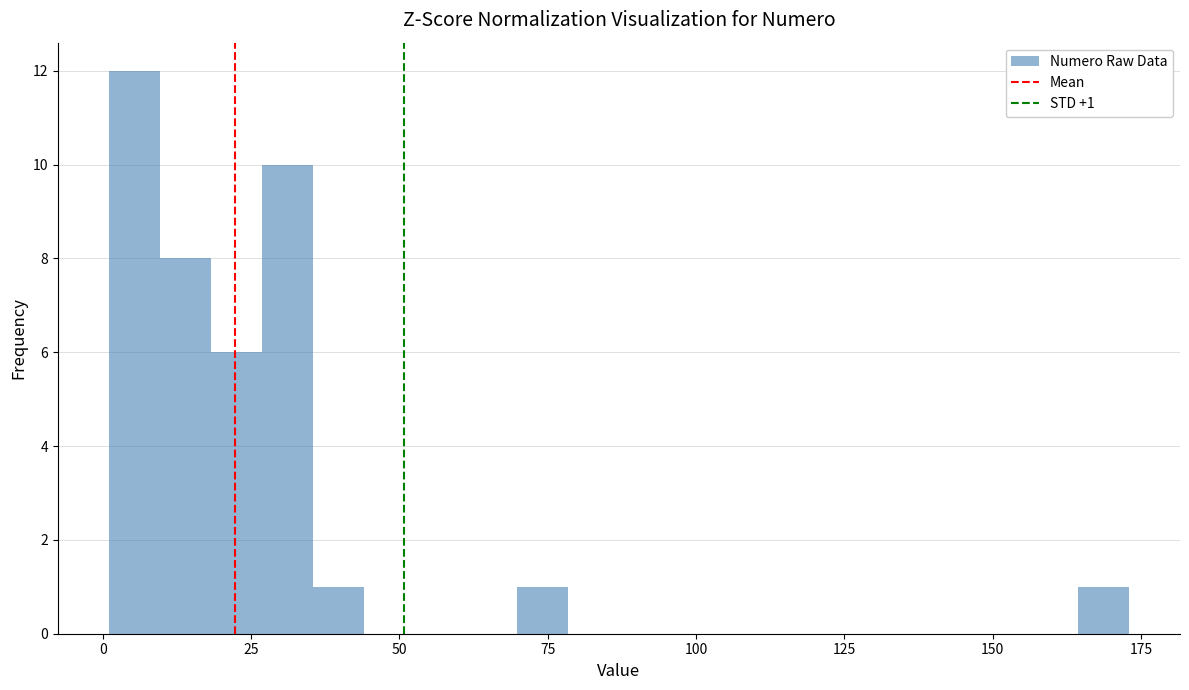

Read against the x-axis, roughly where is the centre of the tallest bar?

5